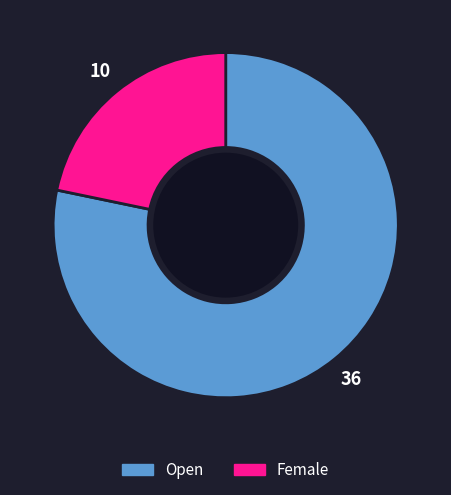

Which category has the smallest portion of the pie?

Female